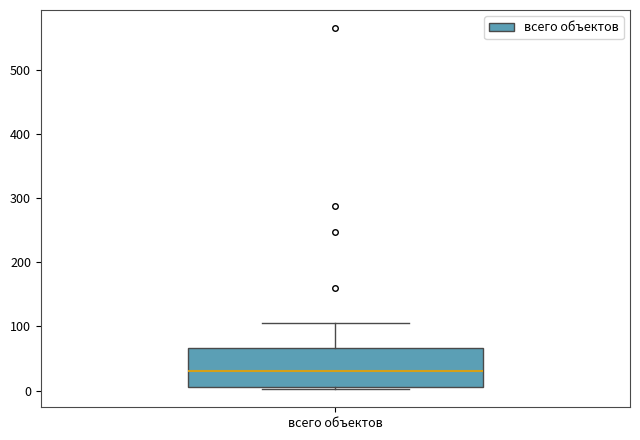

Read this box plot against the y-axis: the position of the median line, the range covered by the box, and the ends of both whiskers. The values are not printed on the chart, so give them approximately, as read against the axis.

median 30, box 0 to 70, whiskers 0 to 110